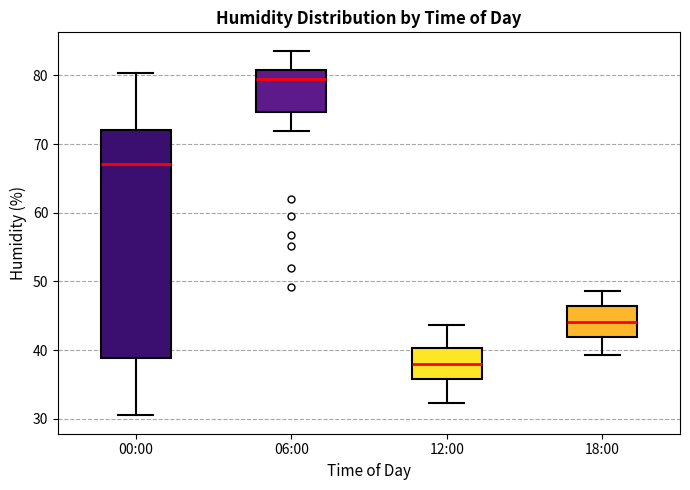

Where is the upper edge of the box for 12:00 on the y-axis? The values are not printed on the chart, so give them approximately, as read against the axis.

40